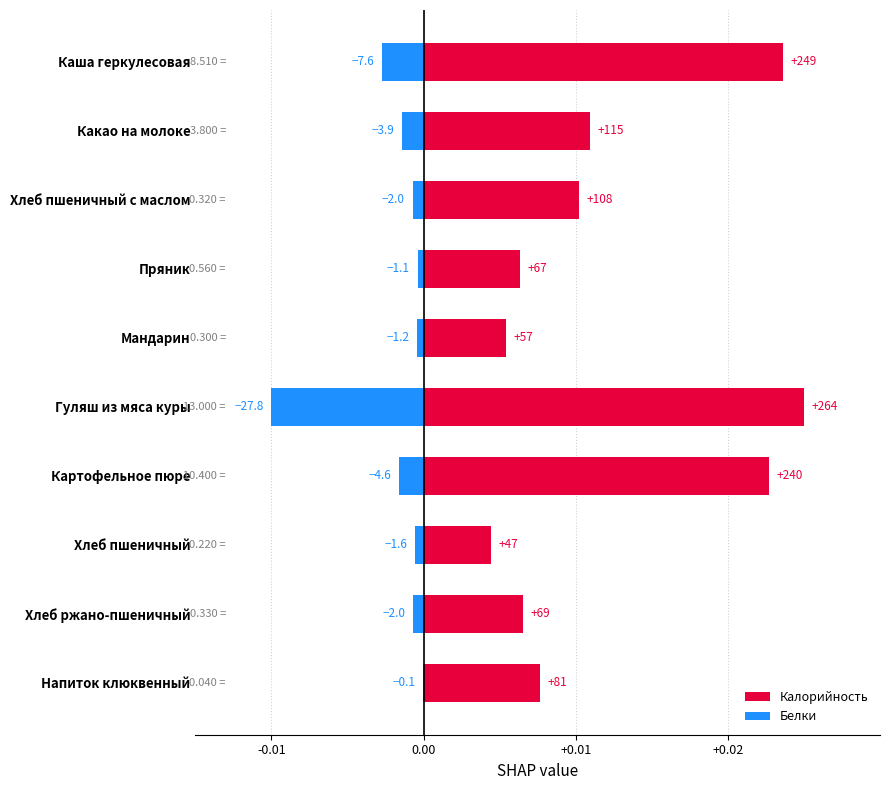

How many bars are there in each group?

2